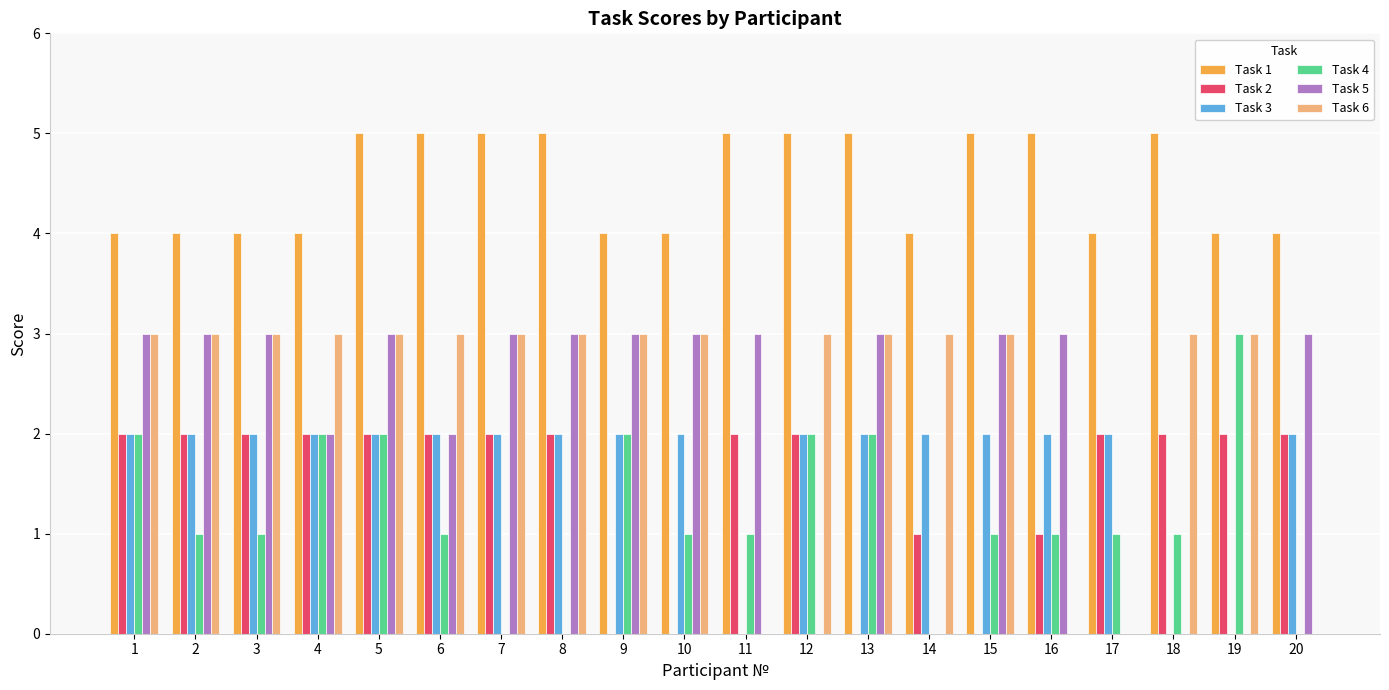

Is it true that Task 1 equals 1 at 10?

False